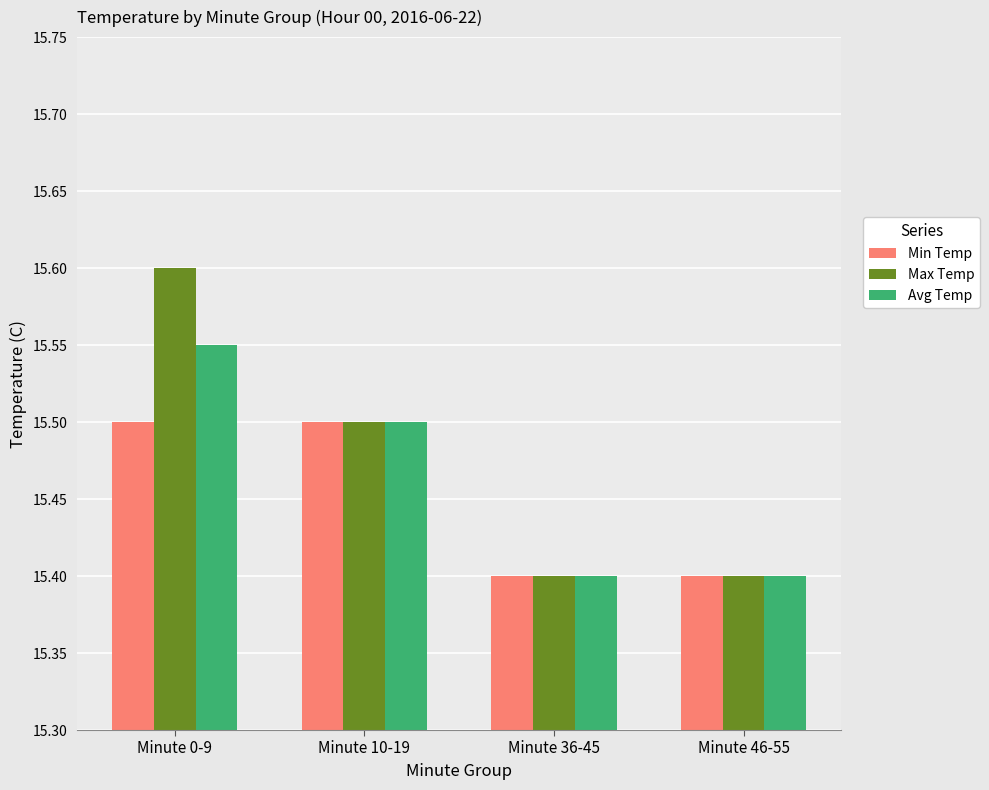

At Minute 0-9, list the series in order from smallest to largest.

Min Temp, Avg Temp, Max Temp